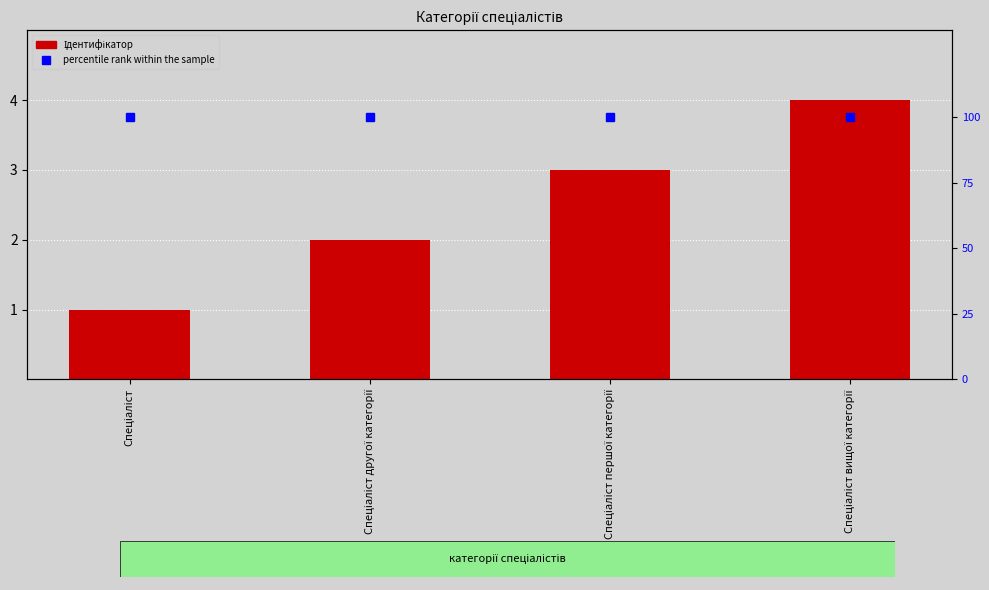

What is the value of the Ідентифікатор bar at the 3rd from the left?

3